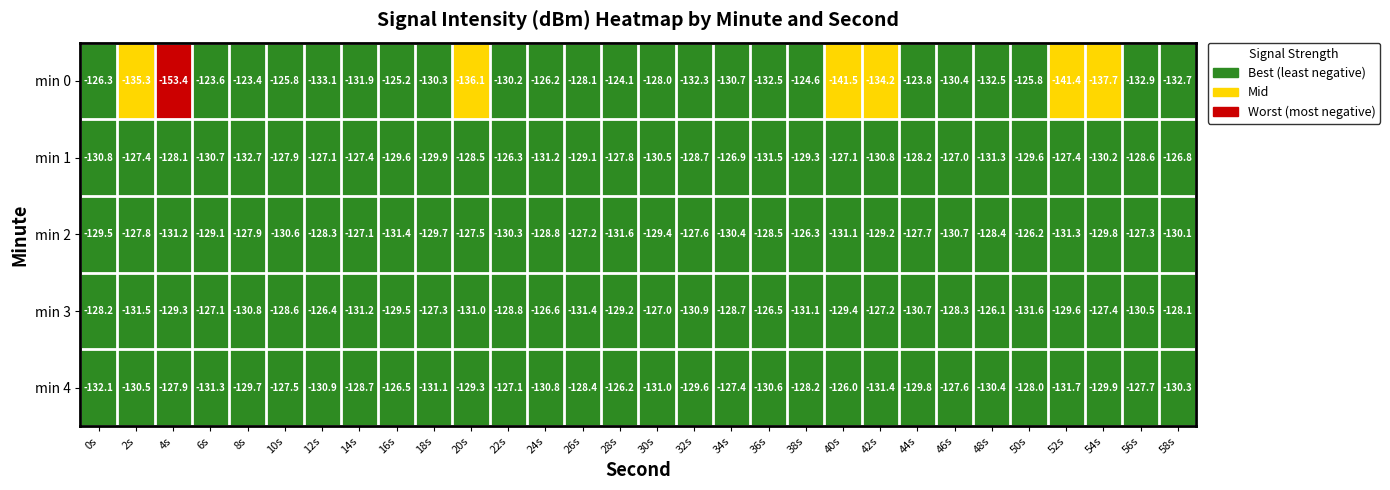

What is the total value across all series at 24s?

-643.6